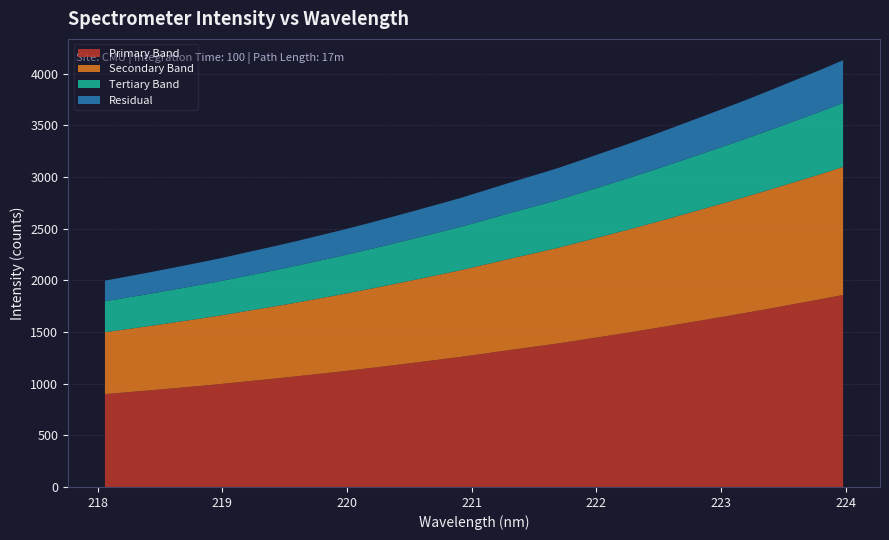

Reading right to left, what are all the values shown in this chart?

4128.6	4030.6	3937.2	3843.5	3751.7	3663.4	3576.6	3490.3	3404.9	3322.0	3241.8	3162.6	3084.0	3013.9	2944.9	2872.5	2801.1	2736.1	2672.4	2609.5	2548.2	2488.5	2432.6	2376.6	2323.3	2272.5	2220.6	2172.4	2127.3	2081.9	2038.8	1996.2